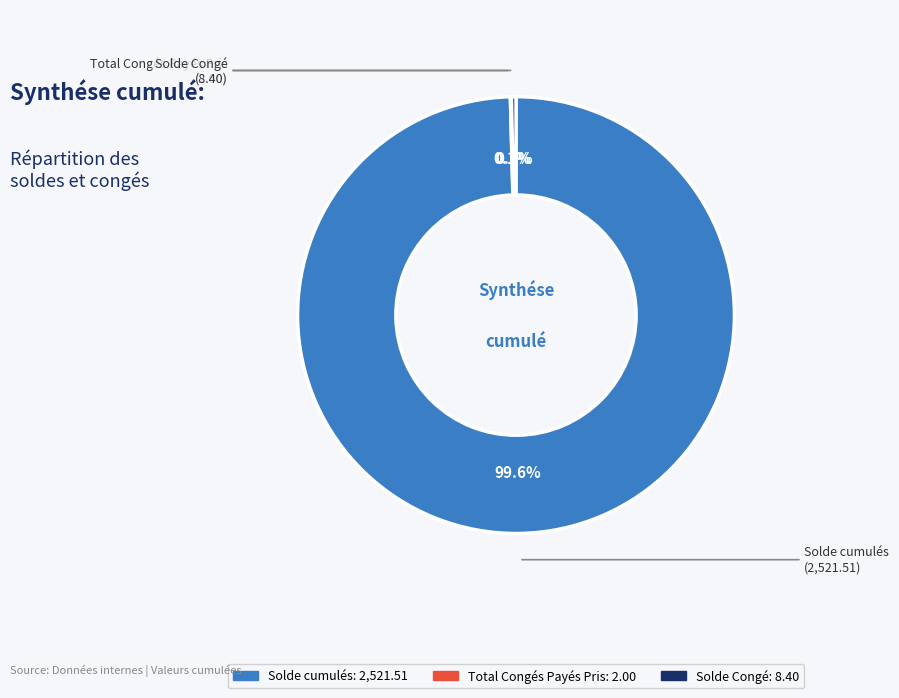

True or false: Solde cumulés accounts for 100% of the total.

True